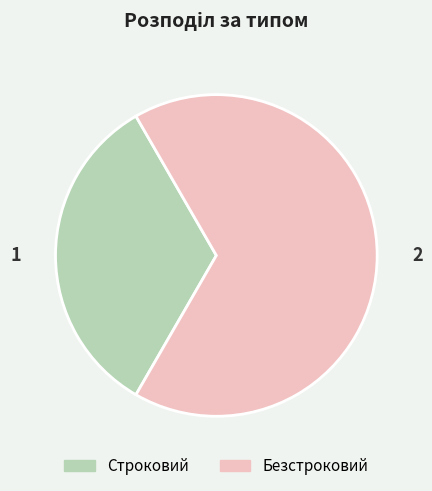

Is it true that Безстроковий is 67% of the pie?

True